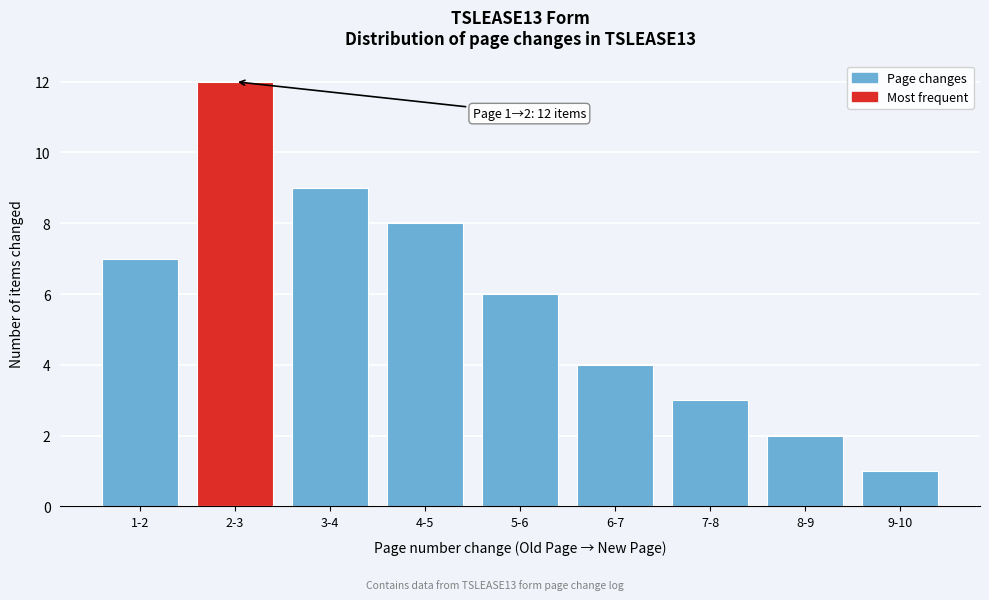

Reading left to right, what are all the values shown in this chart?

7	12	9	8	6	4	3	2	1